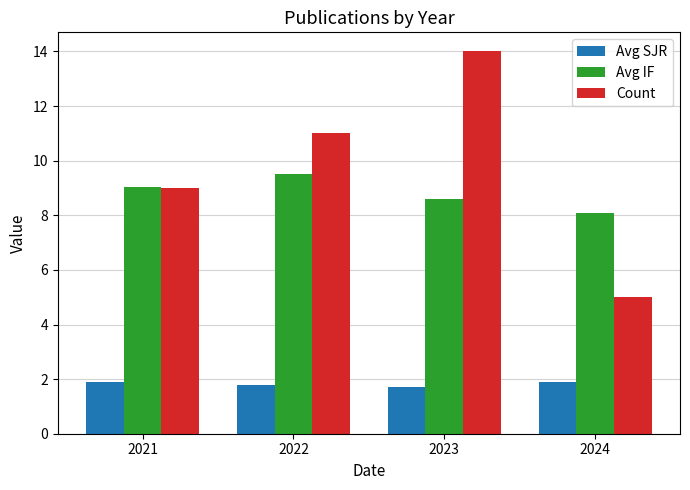

What is the approximate value of Avg SJR at 2024?

1.9